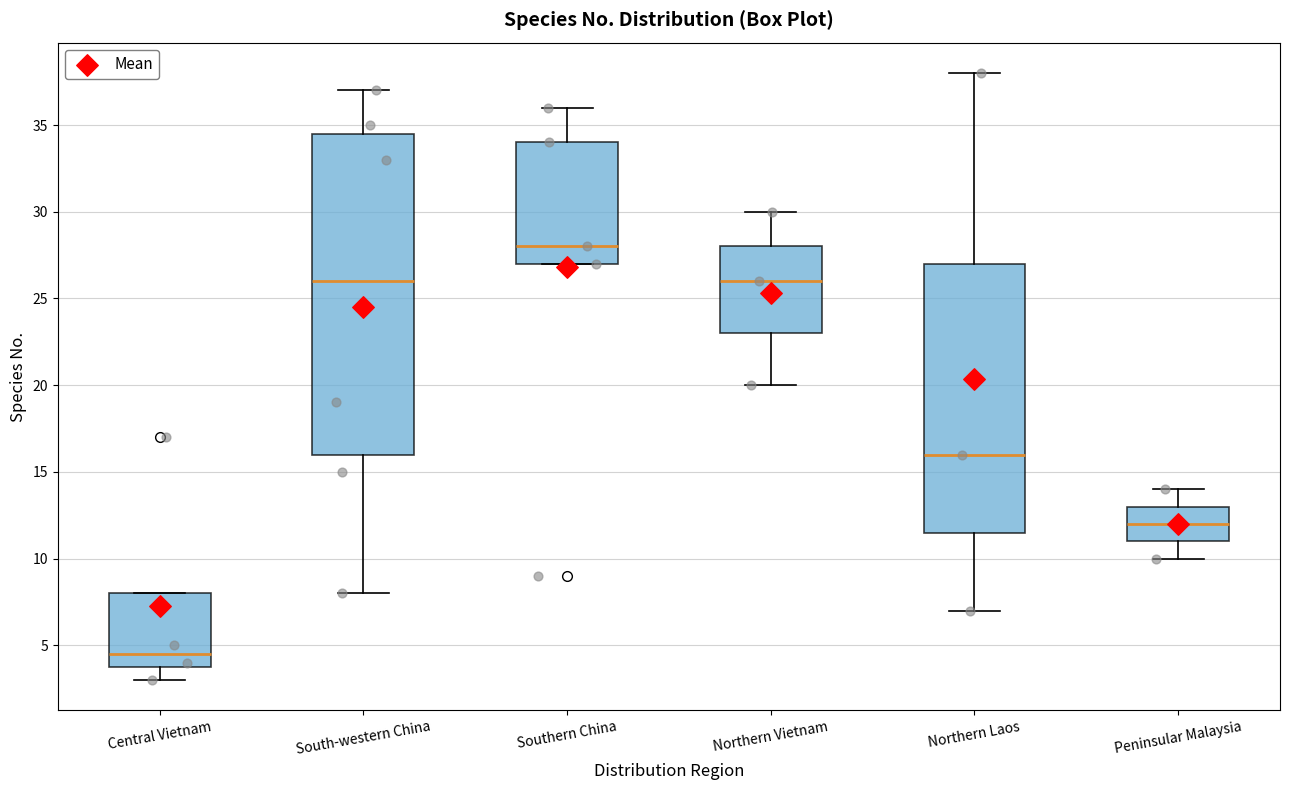

Reading left to right, transcribe this box plot: for each box, give where its median line is, the range the box spans, and where its two whiskers end, as read against the y-axis. The values are not printed on the chart, so give them approximately, as read against the axis.

Central Vietnam: median 4.5, box 4.0 to 8.0, whiskers 3.0 to 8.0
South-western China: median 26.0, box 16.0 to 34.5, whiskers 8.0 to 37.0
Southern China: median 28.0, box 27.0 to 34.0, whiskers 27.0 to 36.0
Northern Vietnam: median 26.0, box 23.0 to 28.0, whiskers 20.0 to 30.0
Northern Laos: median 16.0, box 11.5 to 27.0, whiskers 7.0 to 38.0
Peninsular Malaysia: median 12.0, box 11.0 to 13.0, whiskers 10.0 to 14.0